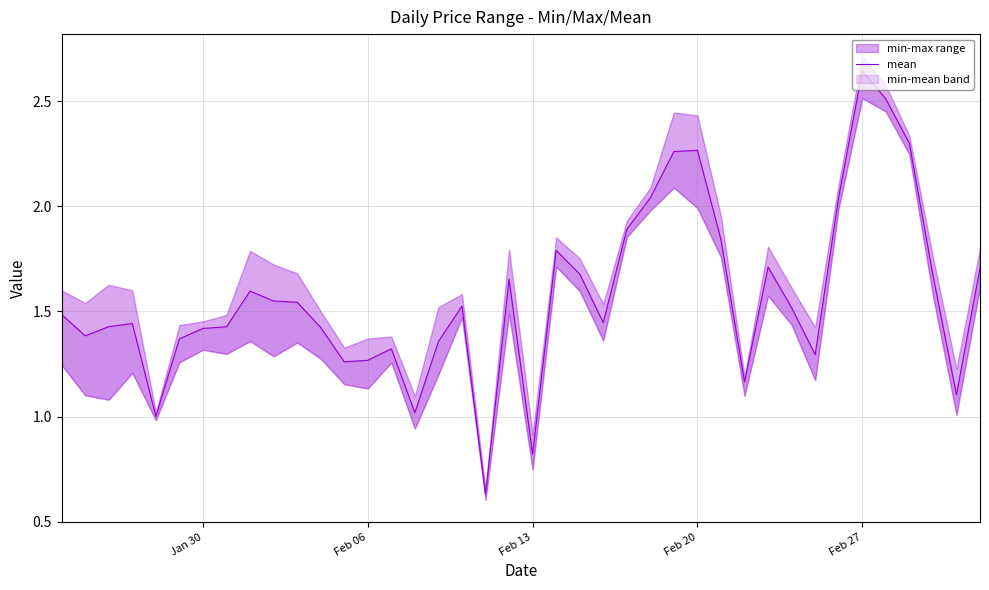

Does the chart display data point markers on the line(s)?

No